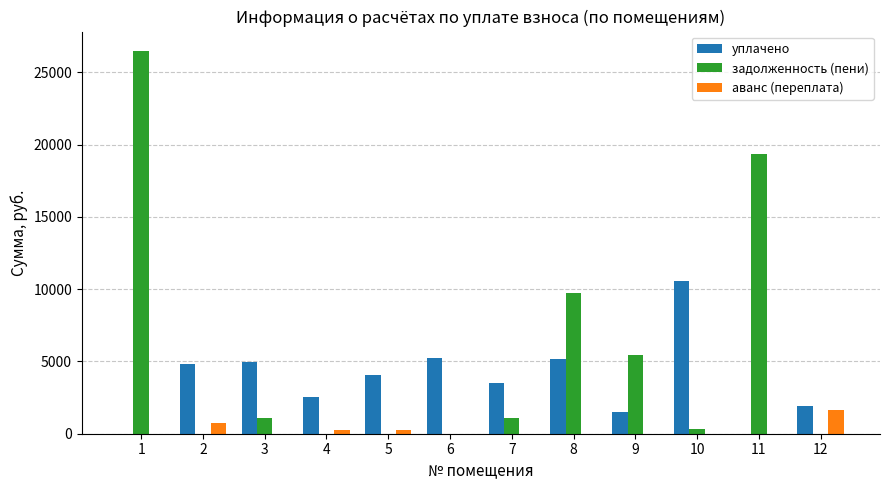

Count the number of data series in this chart.

3